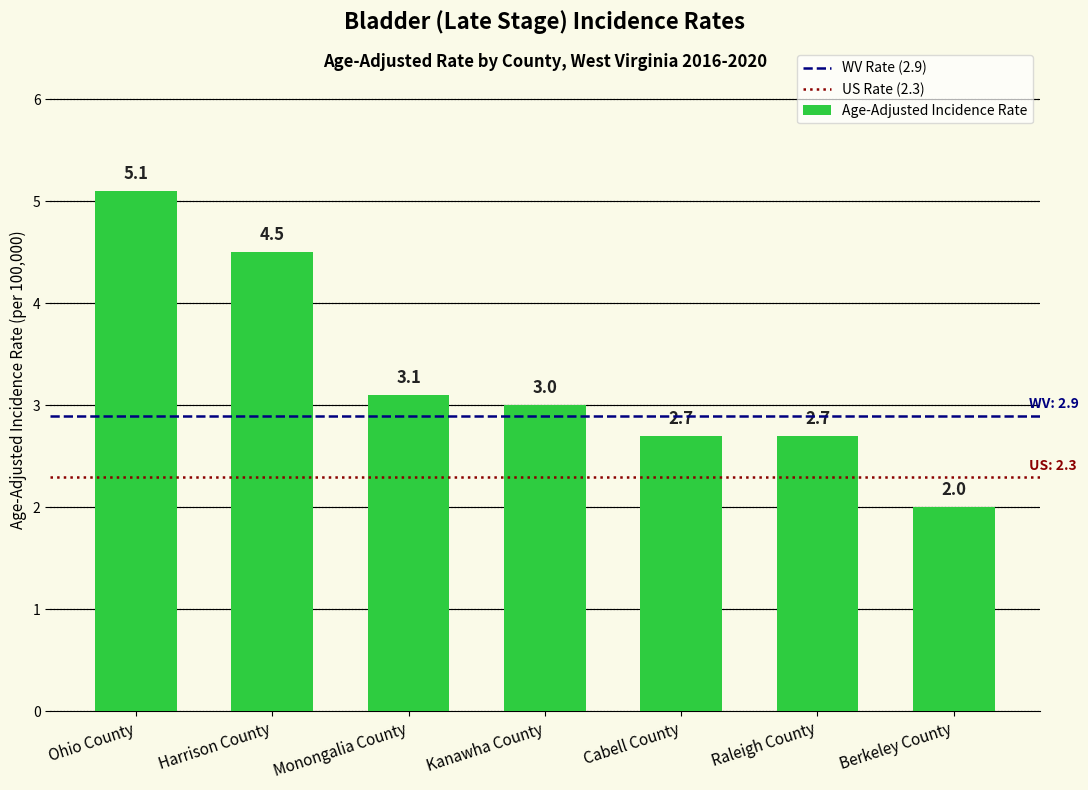

Between Harrison County and Cabell County, which is larger?

Harrison County